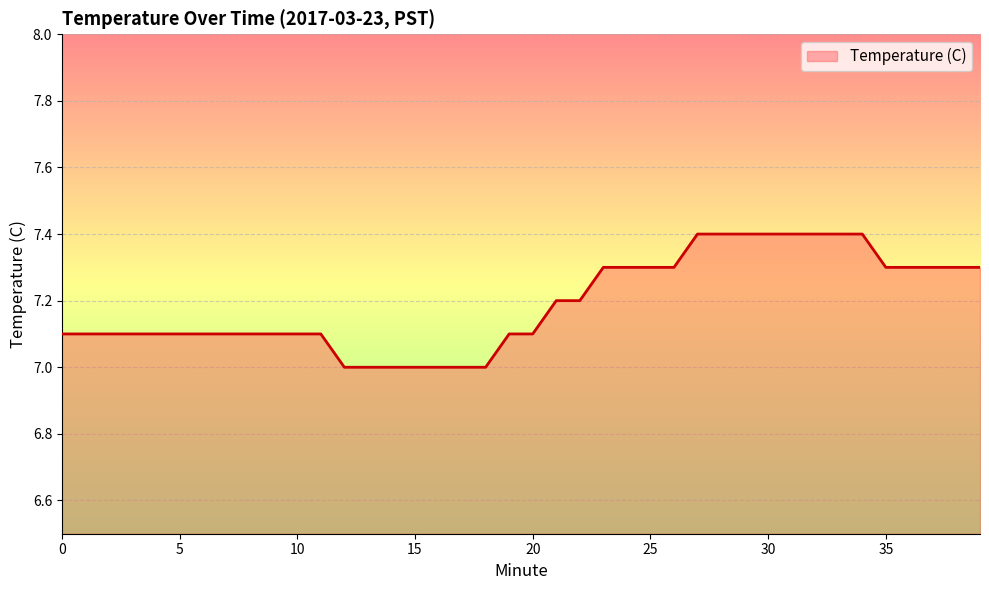

What is the maximum value shown in the chart?

7.4